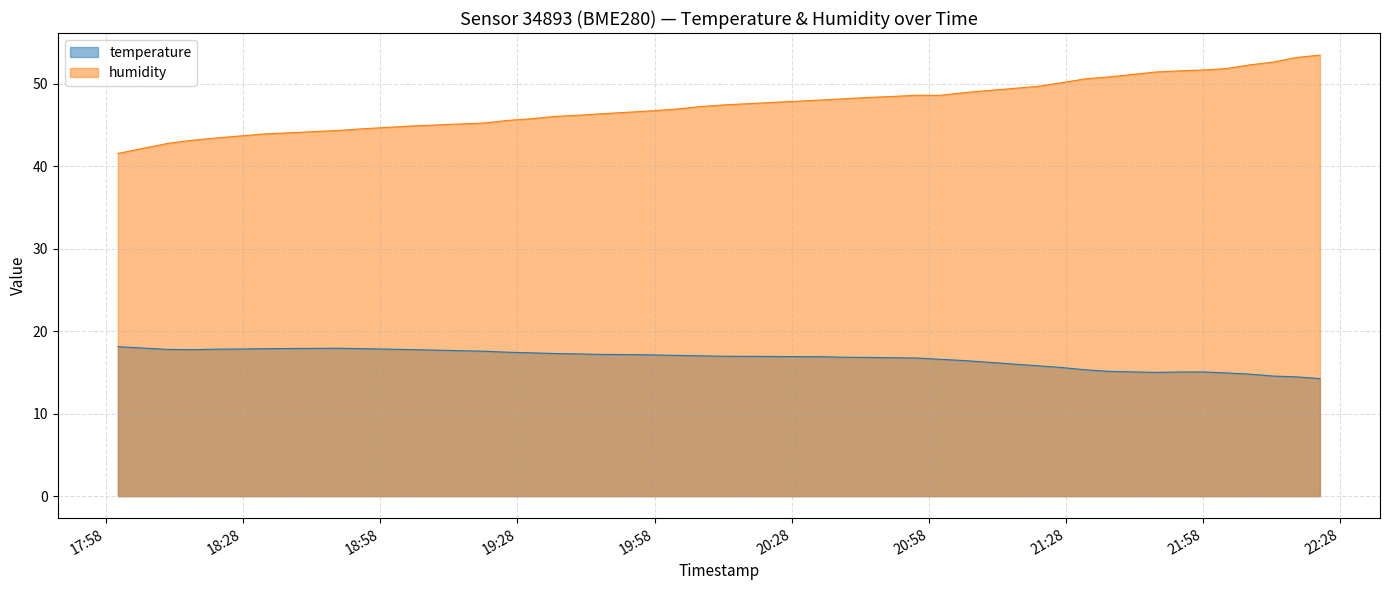

Between 2022-09-01T20:34:14 and 2022-09-01T20:55:15, which is larger?

2022-09-01T20:34:14